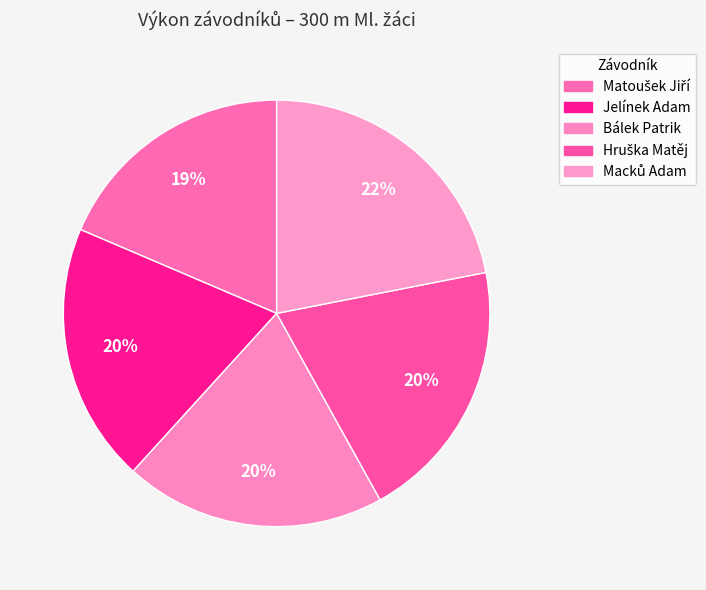

How many segments does this pie chart have?

5